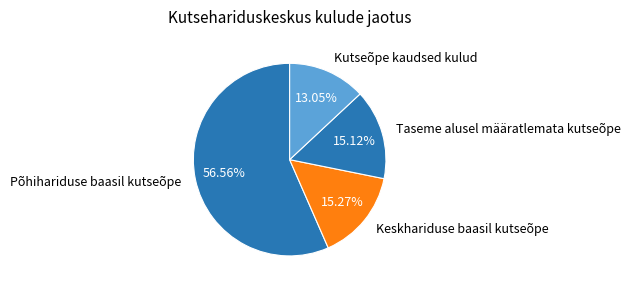

Count the number of slices in the pie.

4